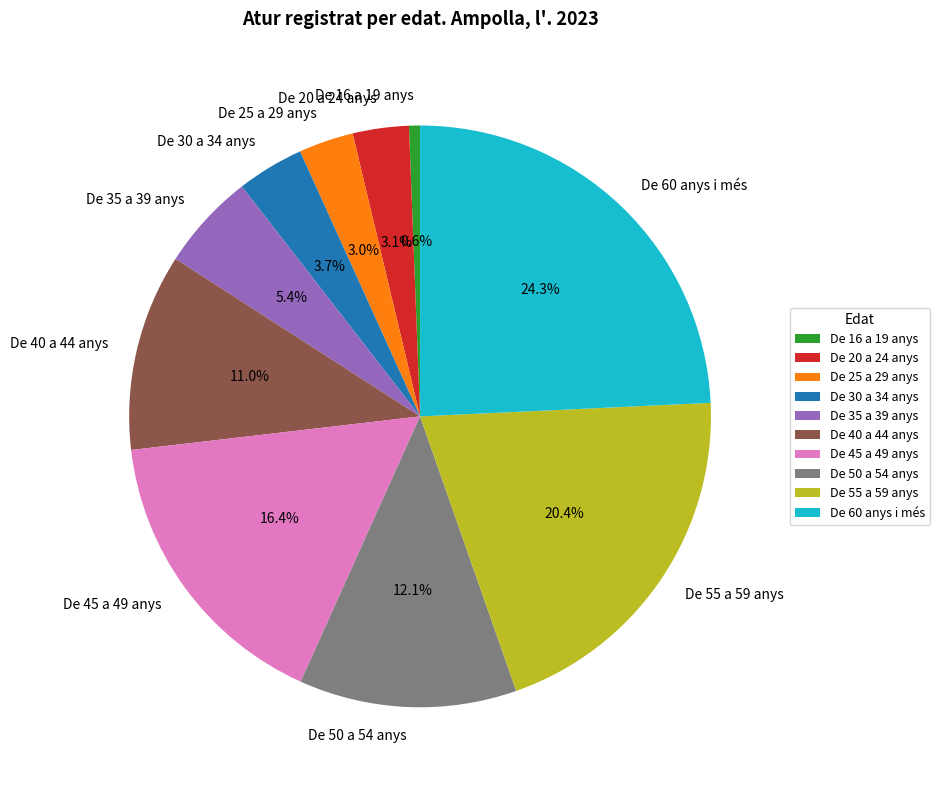

Is it true that De 16 a 19 anys is 11% of the pie?

False